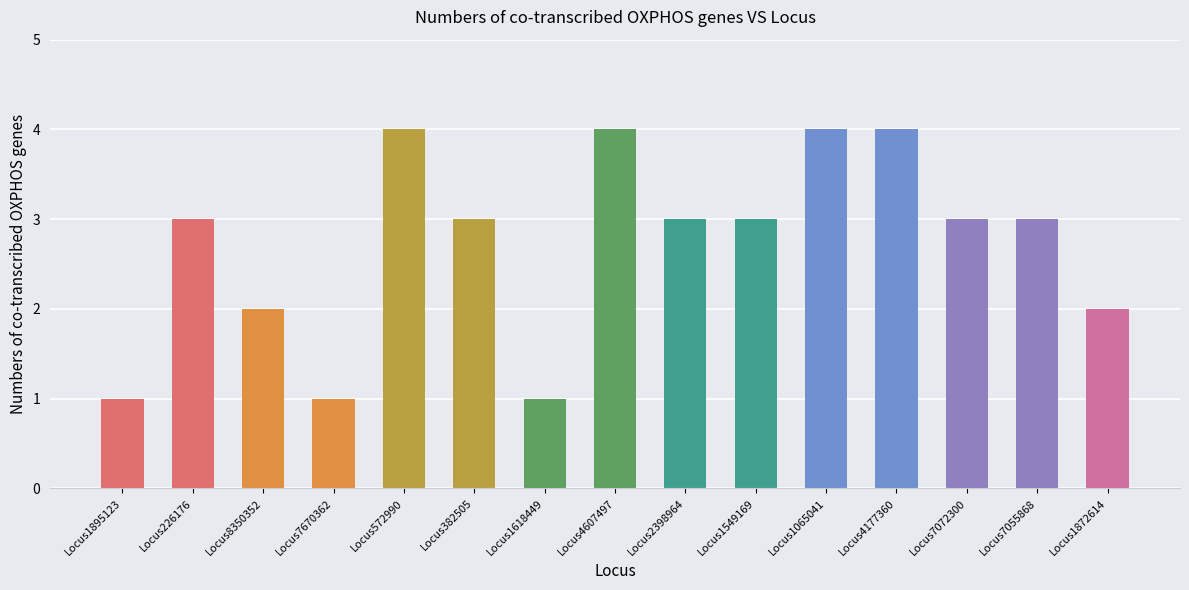

Is it true that the value at Locus2398964 is 3?

True